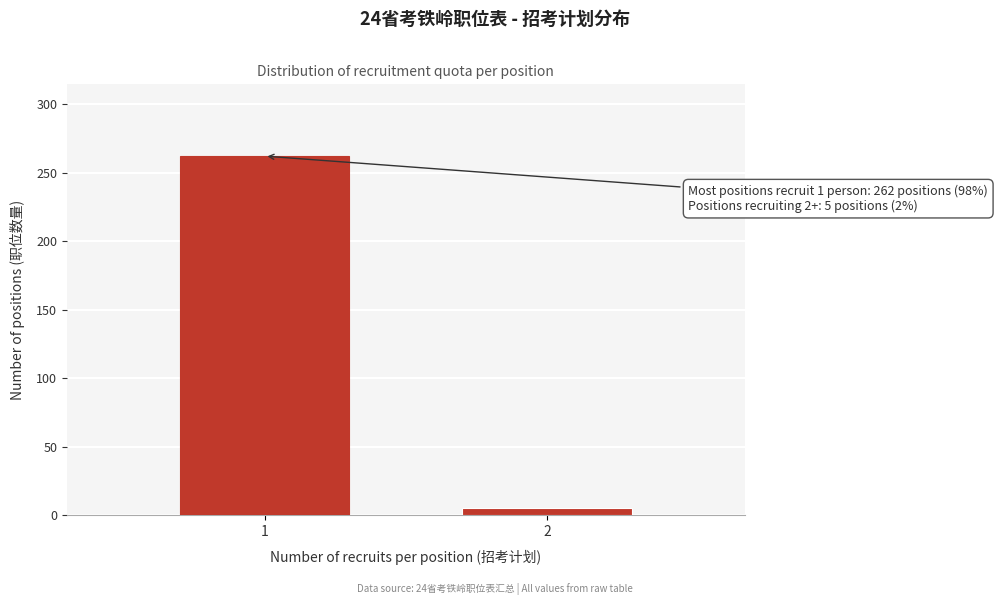

Reading left to right, transcribe all the data shown in this chart.

1=262	2=5